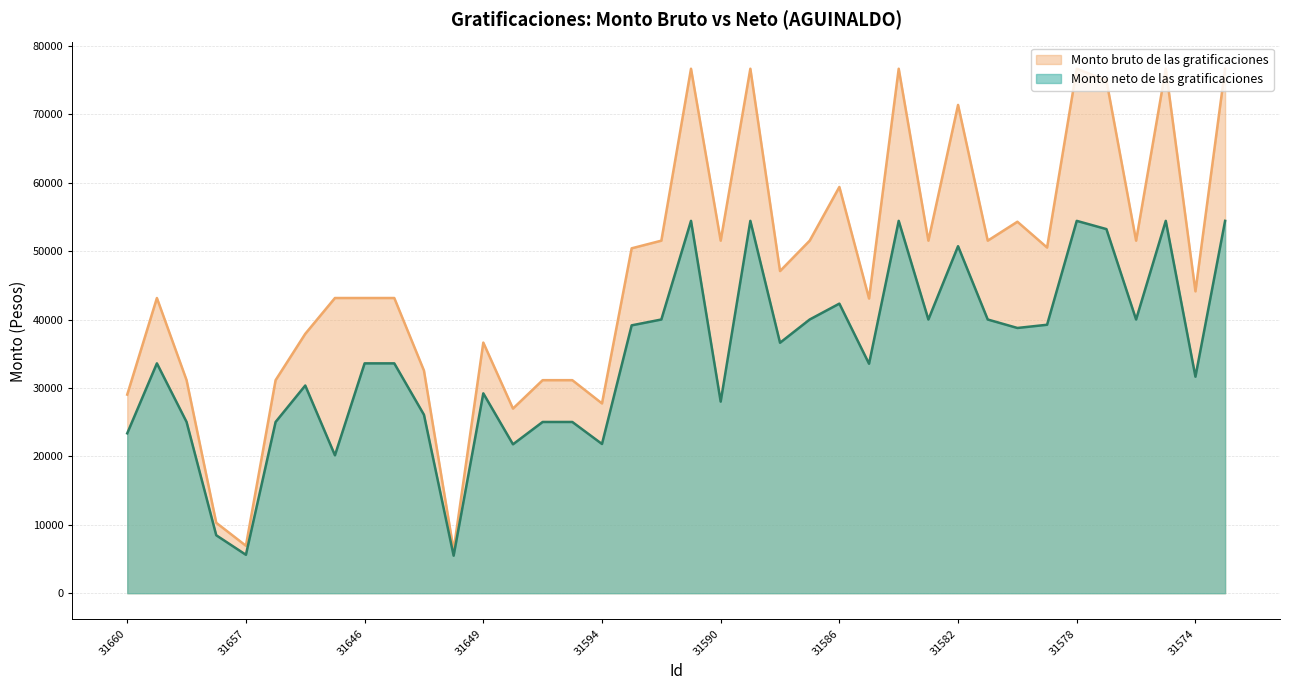

How many data points does each series have?

38